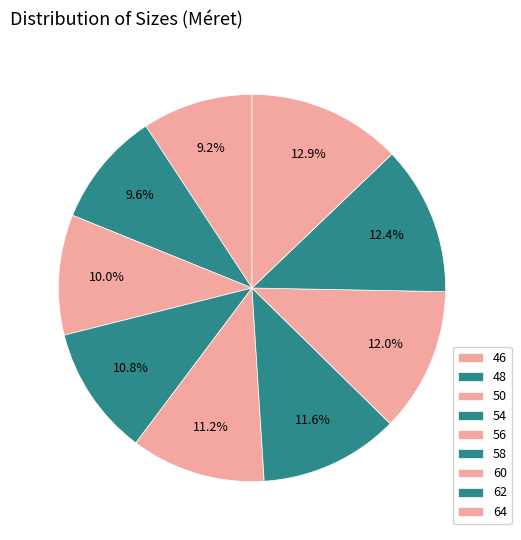

To the nearest percent, what percentage of the pie is 62?

12%